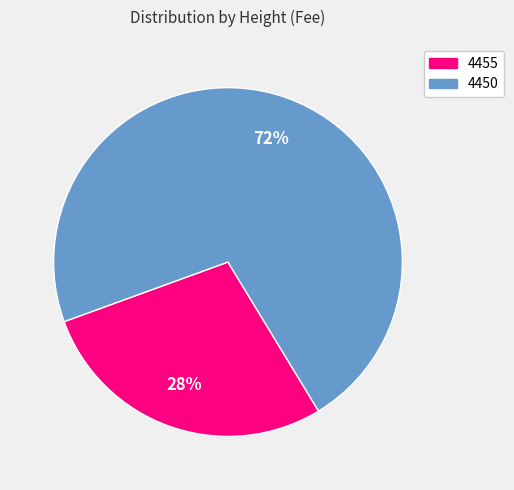

Which has a higher value, 4450 or 4455?

4450